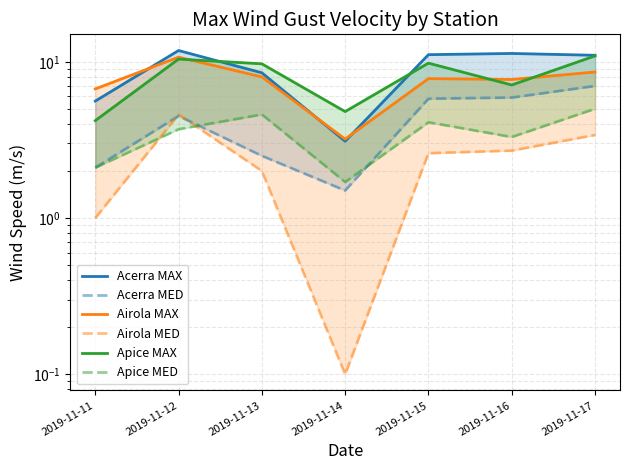

At which category does the chart reach its minimum across all series?

2019-11-14